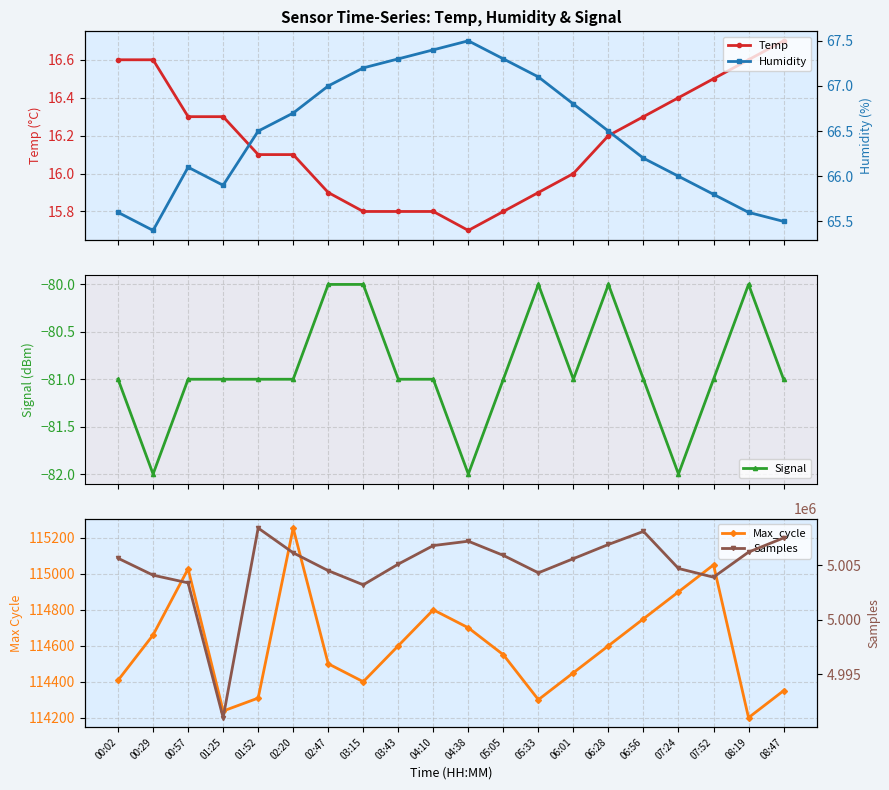

Which series has the largest total across all categories?

Samples